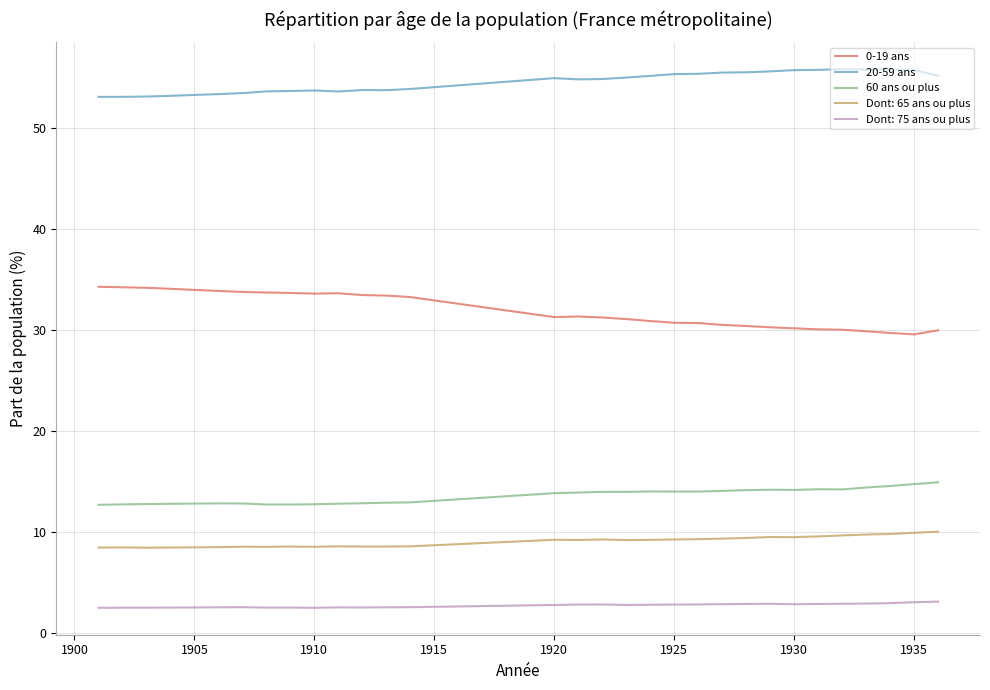

What is the minimum value shown in the chart?

2.5